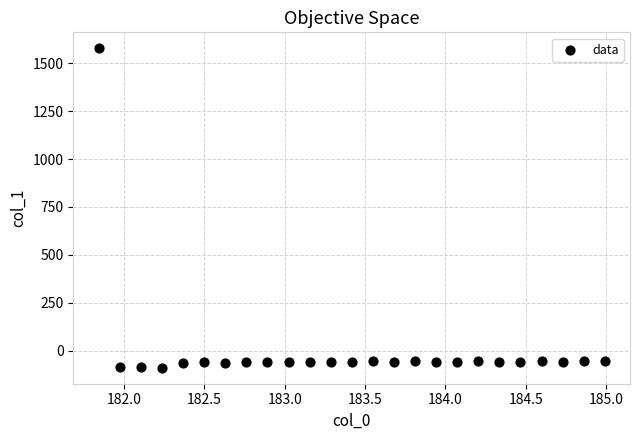

What is the range of X values (max minus min)?

3.1